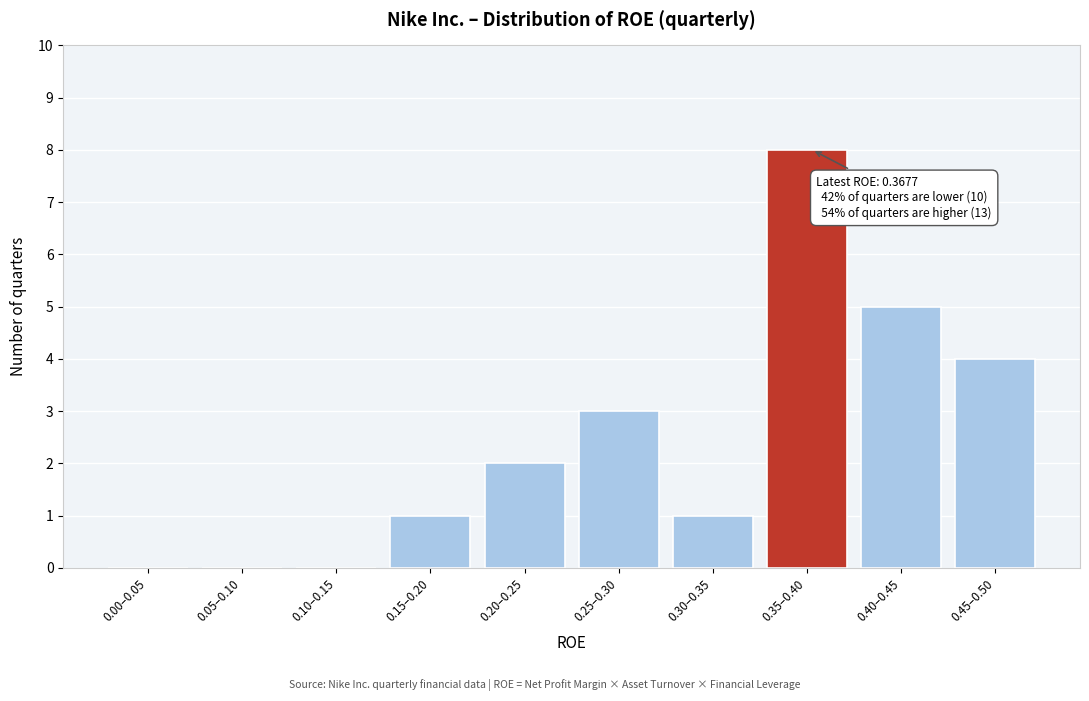

Reading right to left, transcribe all the data shown in this chart.

0.45–0.50=4	0.40–0.45=5	0.35–0.40=8	0.30–0.35=1	0.25–0.30=3	0.20–0.25=2	0.15–0.20=1	0.10–0.15=0	0.05–0.10=0	0.00–0.05=0